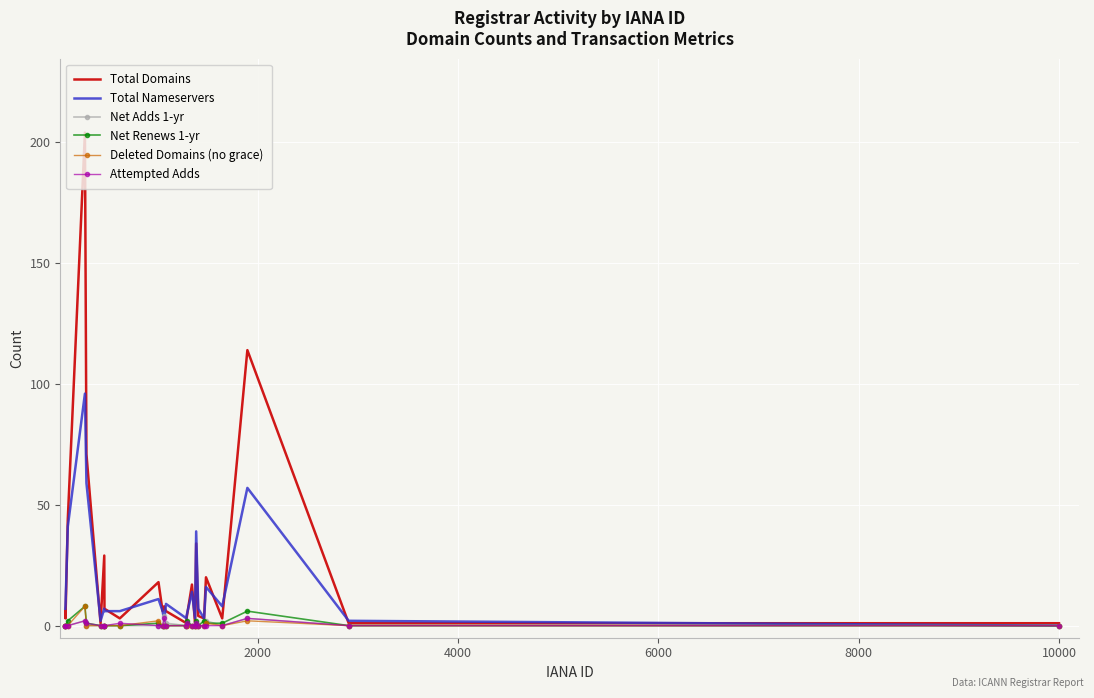

Reading right to left, what are all the values shown in this chart?

Total Domains: 1	1	114	3	20	3	4	34	1	17	3	1	6	8	6	18	3	7	29	1	71	204	44	3	6
Total Nameservers: 0	2	57	8	16	3	7	39	3	14	4	3	9	2	6	11	6	6	7	2	59	96	41	8	7
Net Adds 1-yr: 0	0	3	0	2	0	0	1	0	0	1	0	1	4	0	0	0	0	0	0	0	2	0	0	0
Net Renews 1-yr: 0	0	6	1	1	2	0	2	0	0	2	0	0	0	0	1	0	0	0	0	1	8	2	0	0
Deleted Domains (no grace): 0	0	2	0	1	0	0	0	0	0	0	0	0	0	0	2	0	0	0	0	0	8	0	0	0
Attempted Adds: 0	0	3	0	0	0	0	1	0	0	1	0	0	3	0	0	1	0	0	0	1	2	0	0	0